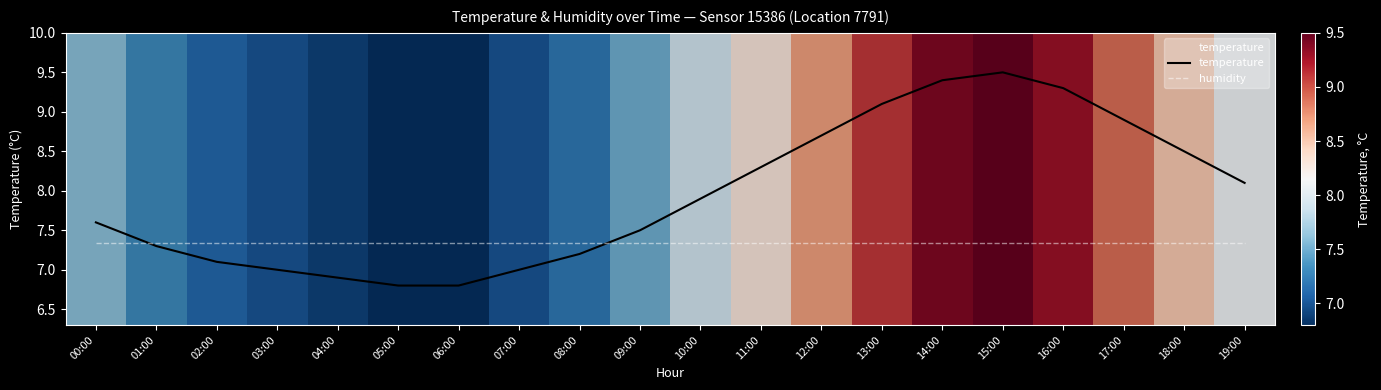

True or false: humidity and temperature intersect in this chart.

True